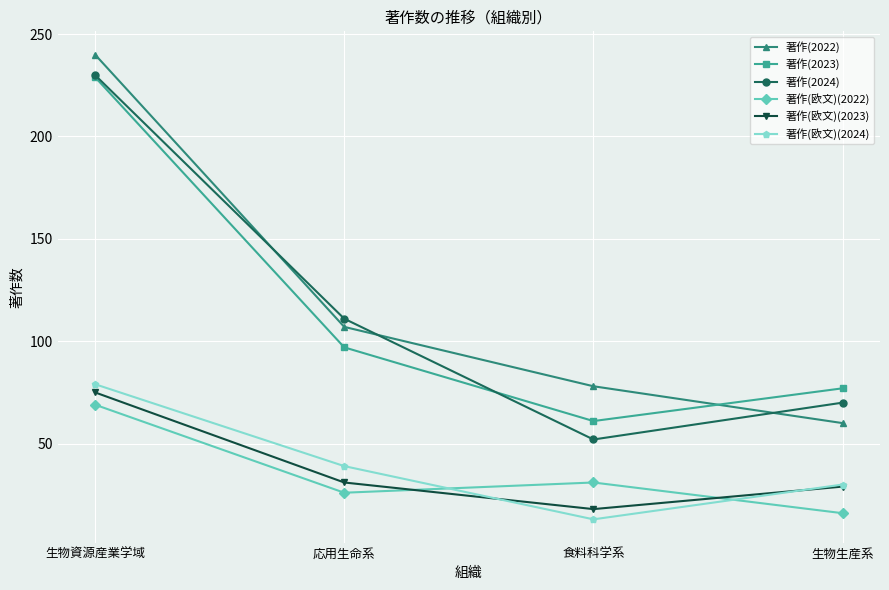

Which series has the largest range (max minus min)?

著作(2022)